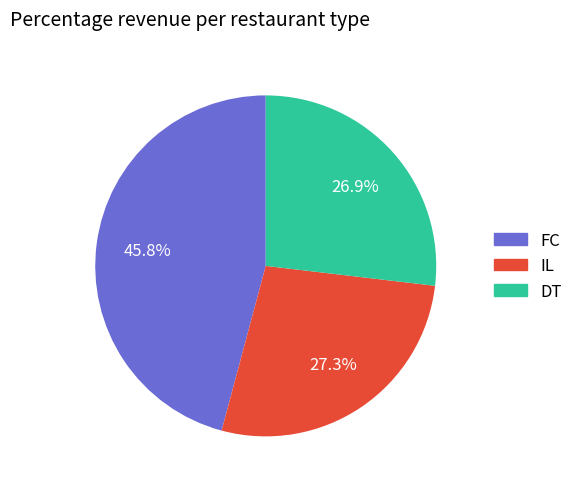

Is there a majority slice in this chart?

No